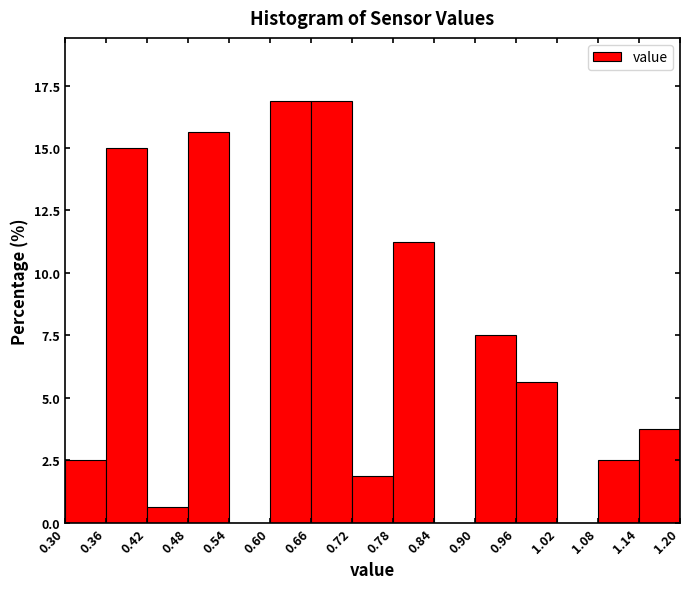

Reading left to right, transcribe this chart: for each bar, give the range it covers on the x-axis and its height. The values are not printed on the chart, so give them approximately, as read against the axis.

0.30 to 0.36: 2.5
0.36 to 0.42: 15.0
0.42 to 0.48: 0.5
0.48 to 0.54: 15.5
0.54 to 0.60: 0
0.60 to 0.66: 17.0
0.66 to 0.72: 17.0
0.72 to 0.78: 2.0
0.78 to 0.84: 11.5
0.84 to 0.90: 0
0.90 to 0.96: 7.5
0.96 to 1.02: 5.5
1.02 to 1.08: 0
1.08 to 1.14: 2.5
1.14 to 1.20: 4.0